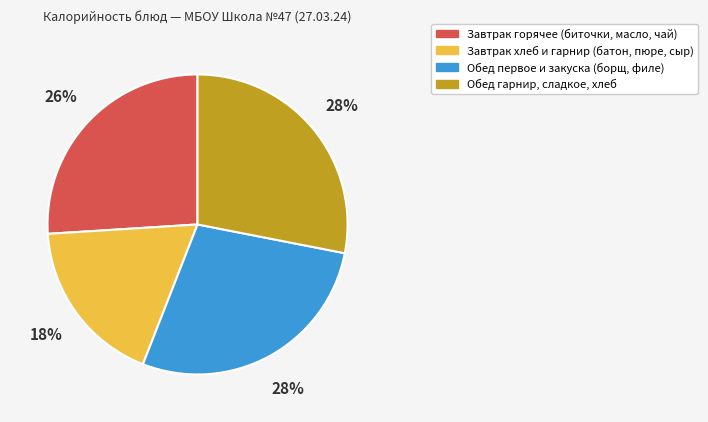

Is there any slice that represents more than half of the pie?

No